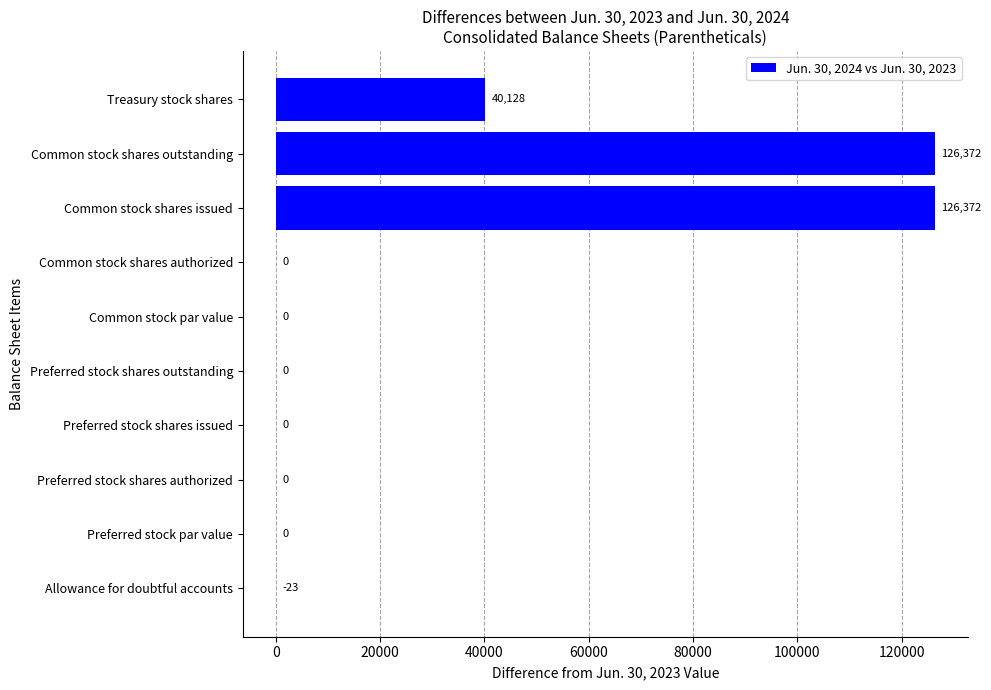

The chart shows a value of -82792 at Preferred stock shares issued. True or false?

False